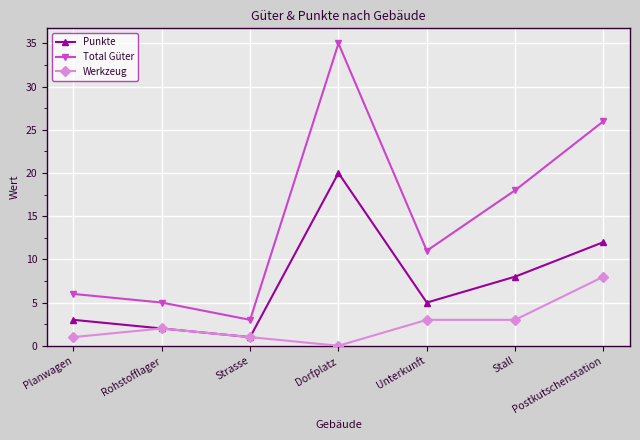

Which series has the widest spread of values?

Total Güter